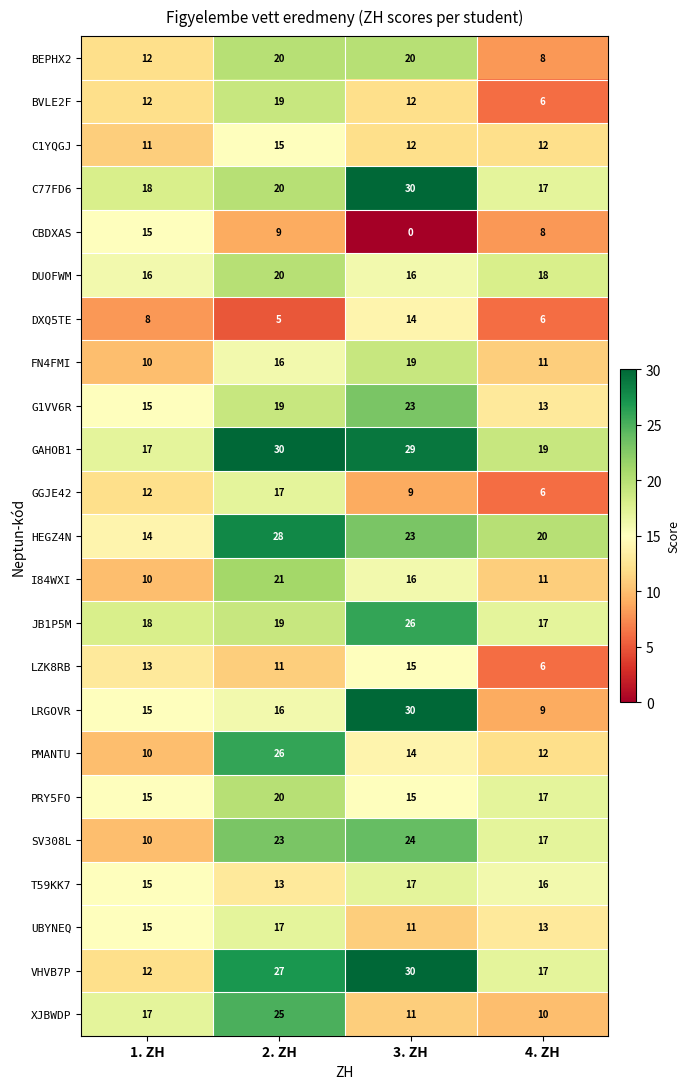

The value of DUOFWM at 3. ZH is 16. True or false?

True